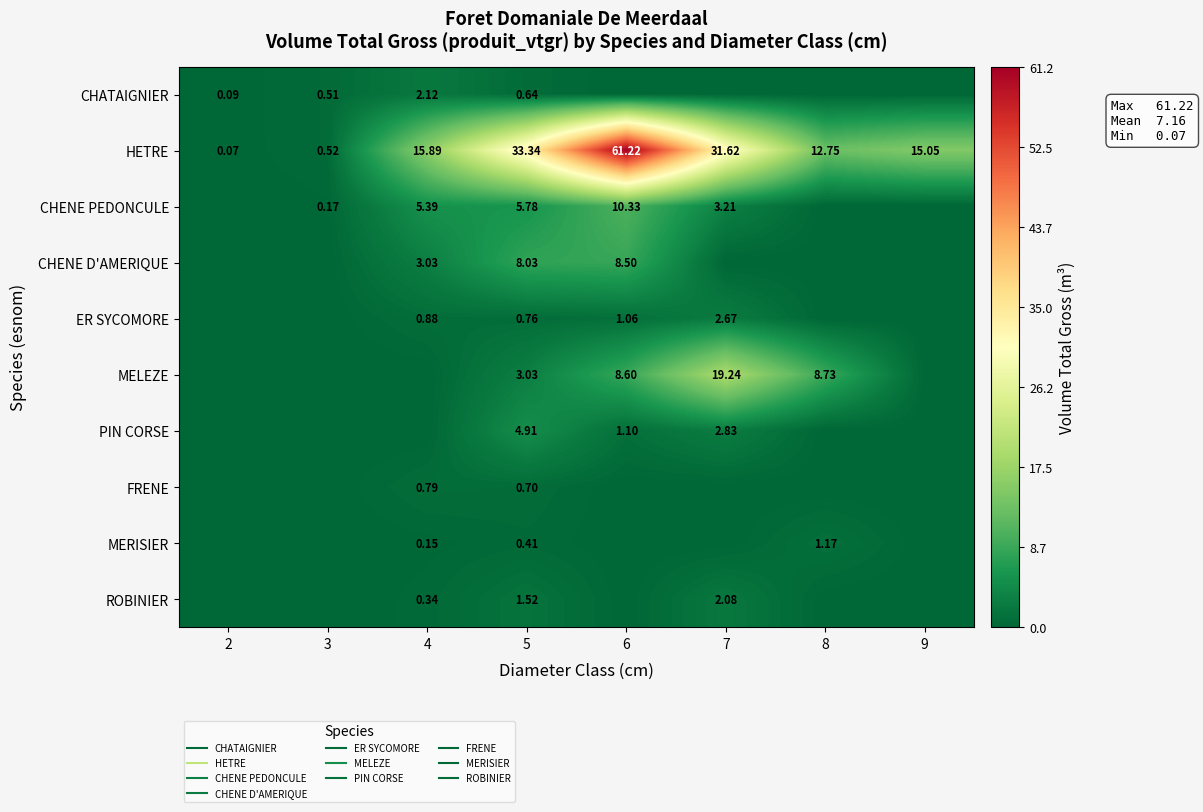

True or false: FRENE has a value of -0.3 at 8.

False